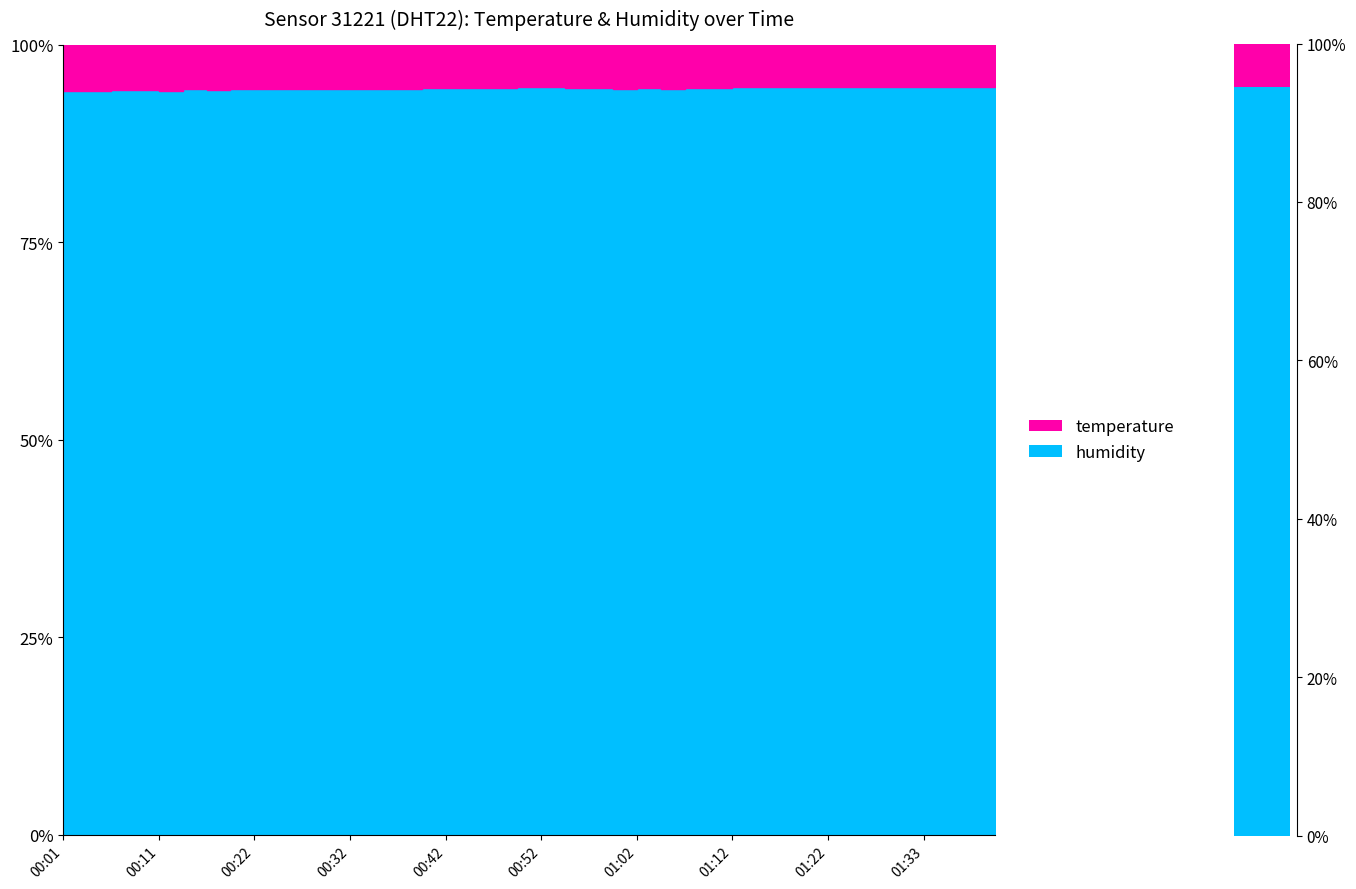

What is the sum of the temperature values at 00:16 and 01:07?

11.9